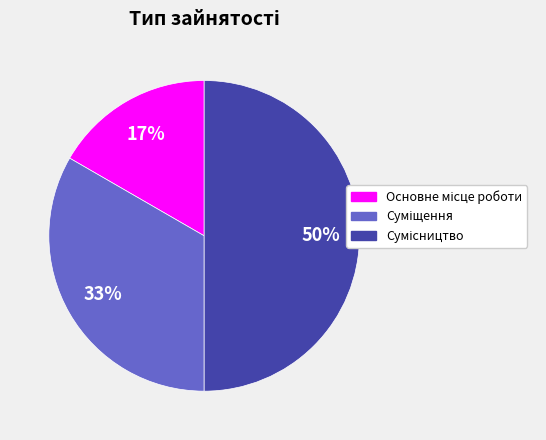

To the nearest percent, what is the average slice percentage?

33%